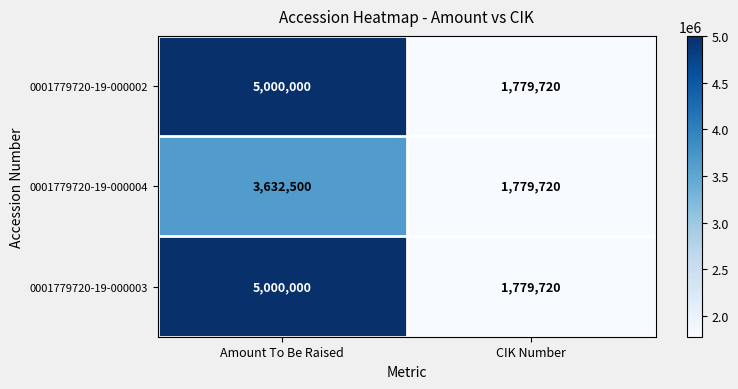

What is the spread (max minus min) of values at Amount To Be Raised?

1367500